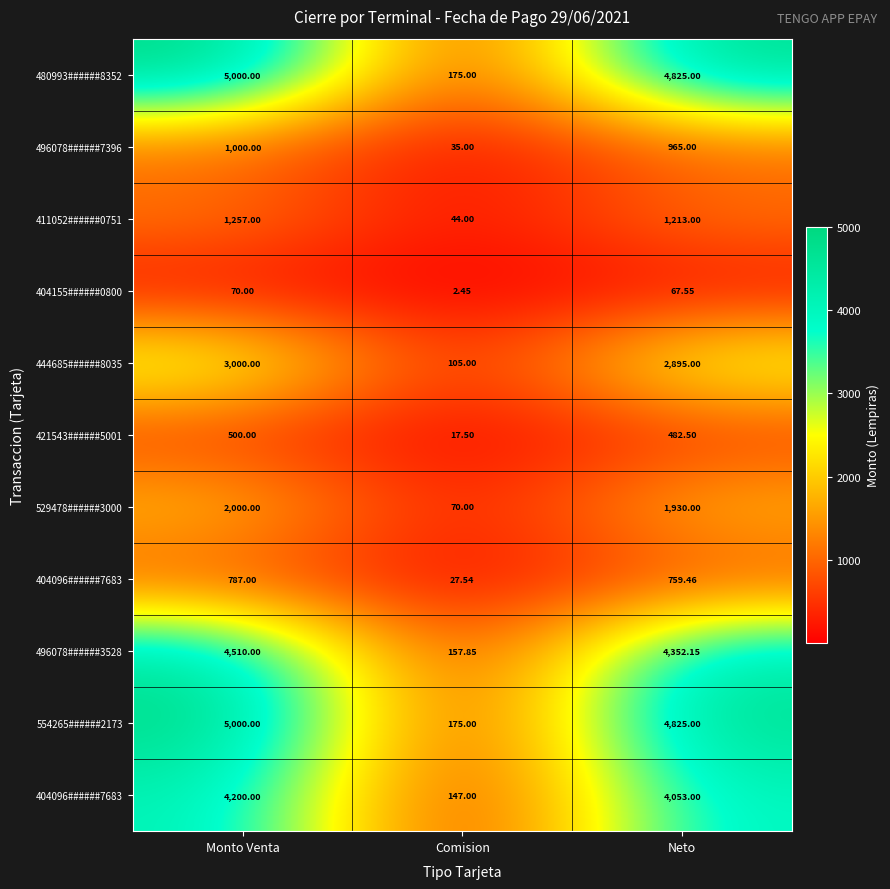

How many distinct data groups are displayed?

11